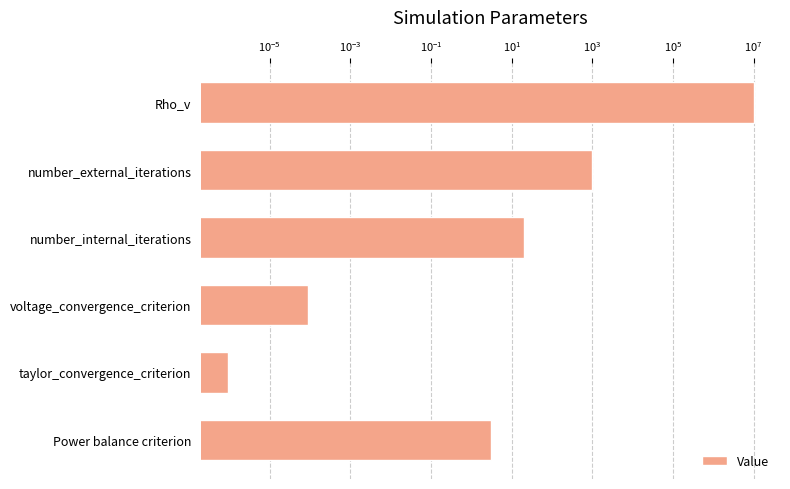

The value at number_external_iterations is 1351.7. True or false?

False